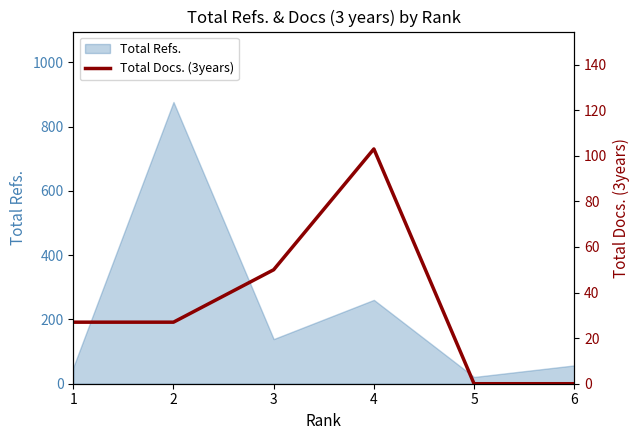

Reading left to right, what are all the values shown in this chart?

27	27	50	103	0	0